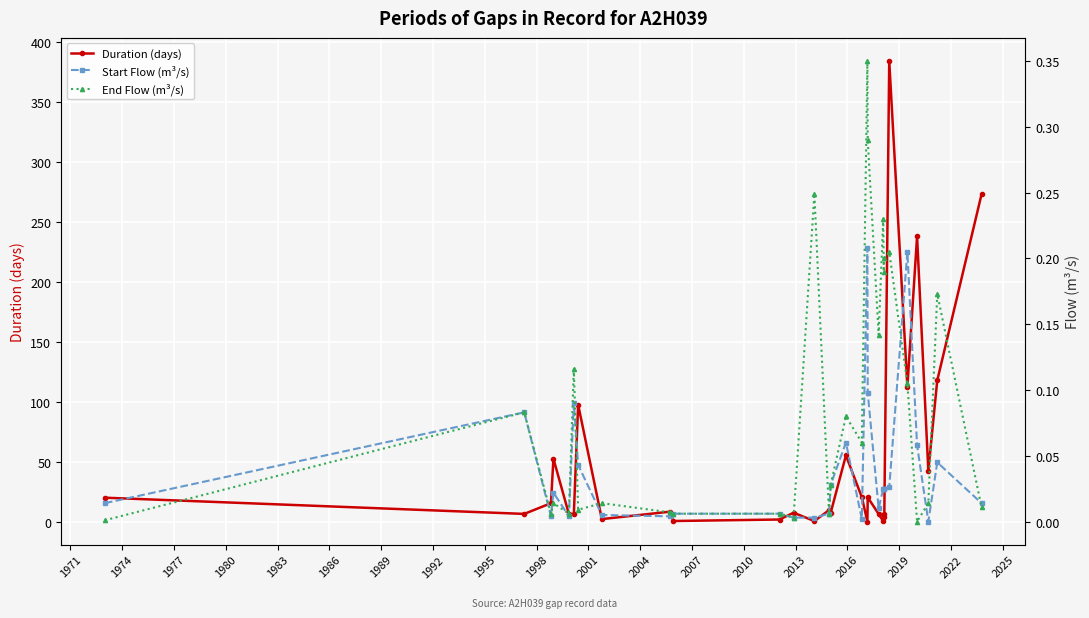

True or false: Duration (days) and End Flow (m³/s) intersect in this chart.

False